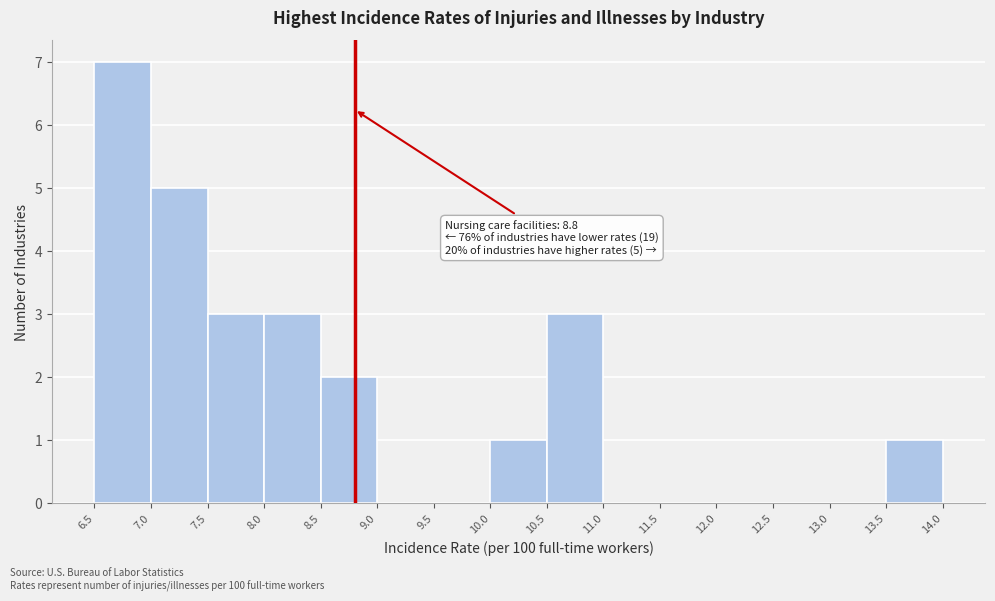

Which range on the x-axis has the tallest bar?

6.5 to 7.0